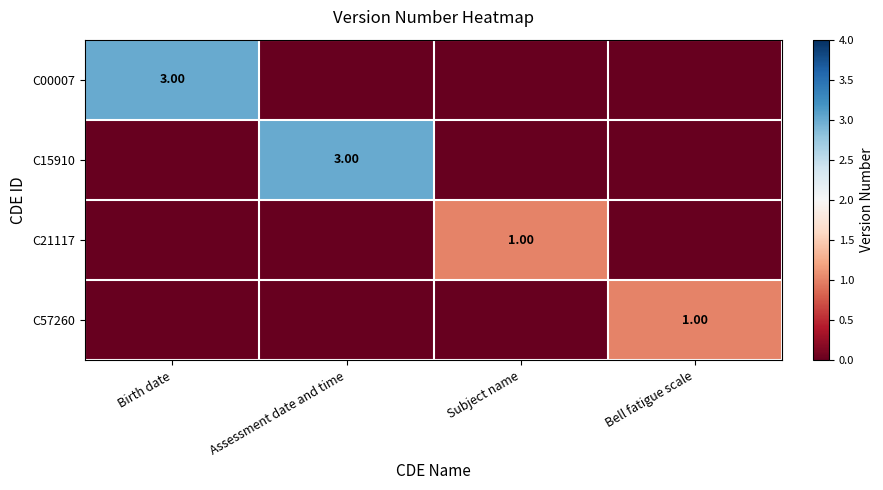

At how many categories does at least one series exceed 2?

2